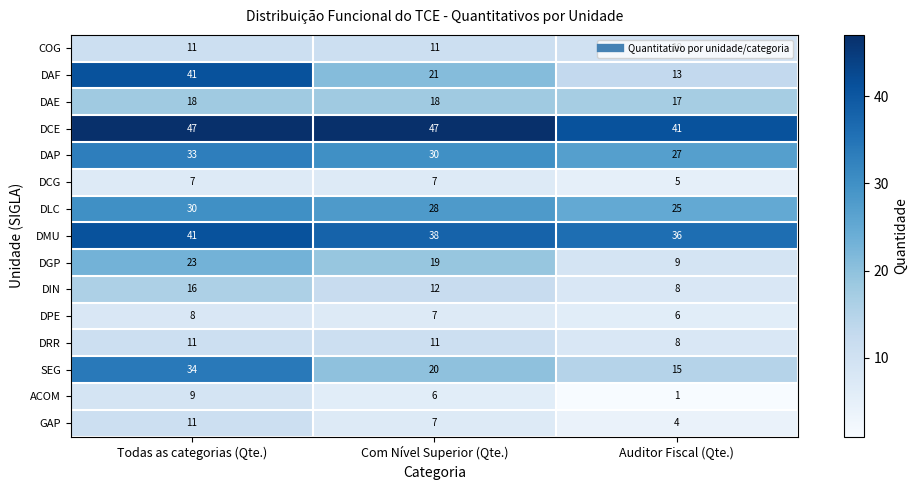

What is the average value of the DAE series?

18